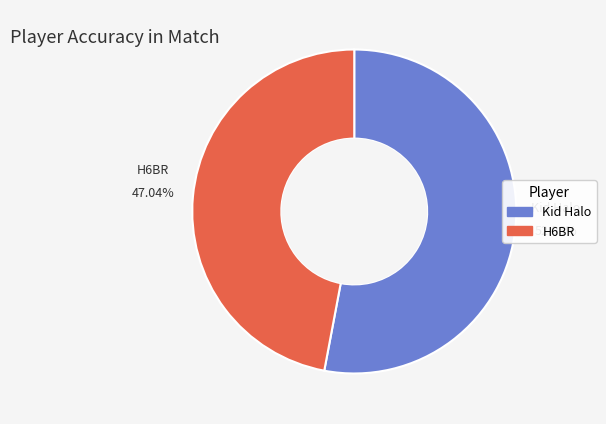

To the nearest percent, what is the average slice percentage?

50%